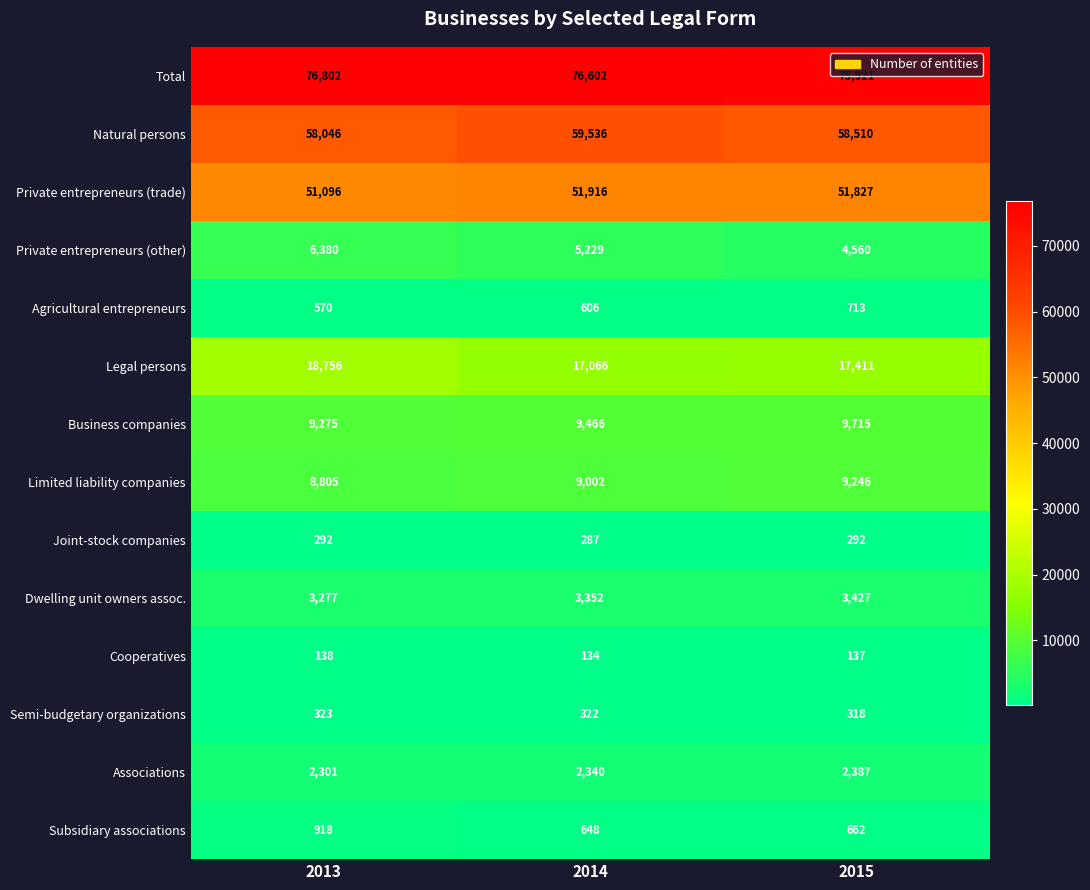

What is the lowest value of the Total series?

75921